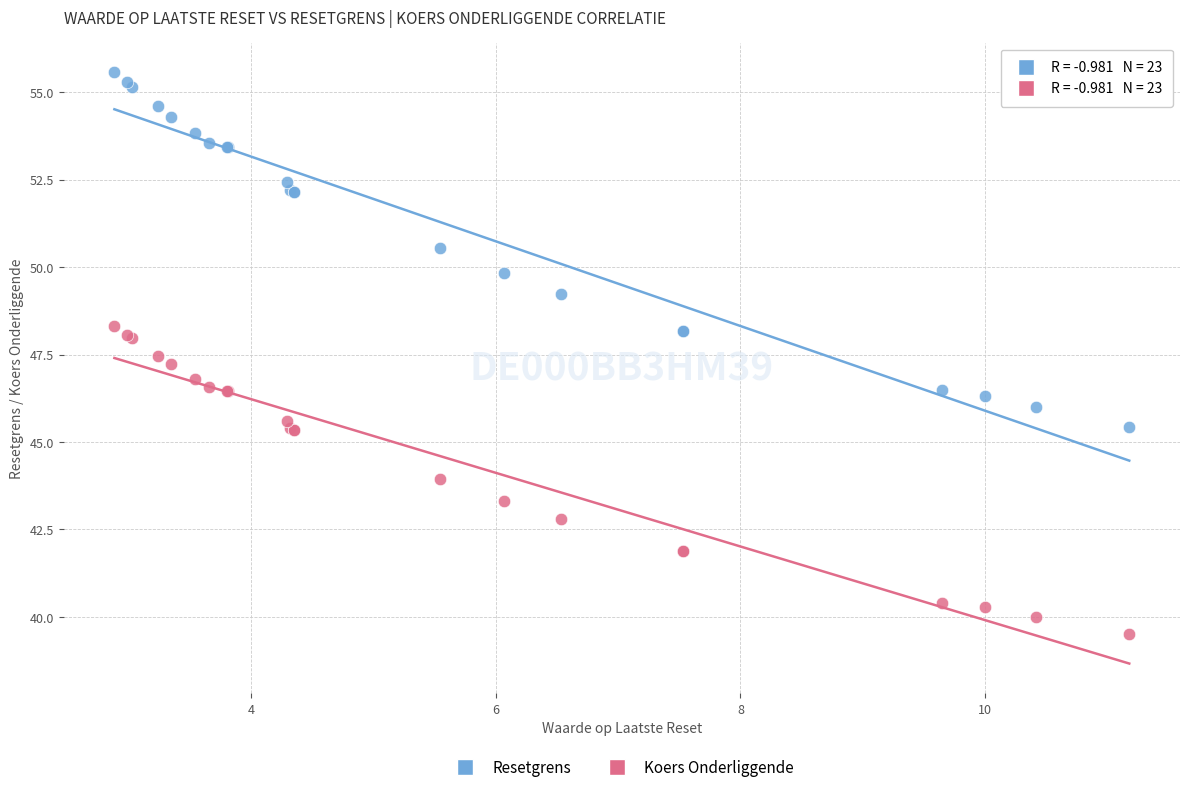

Which series reaches the maximum Y coordinate?

Resetgrens